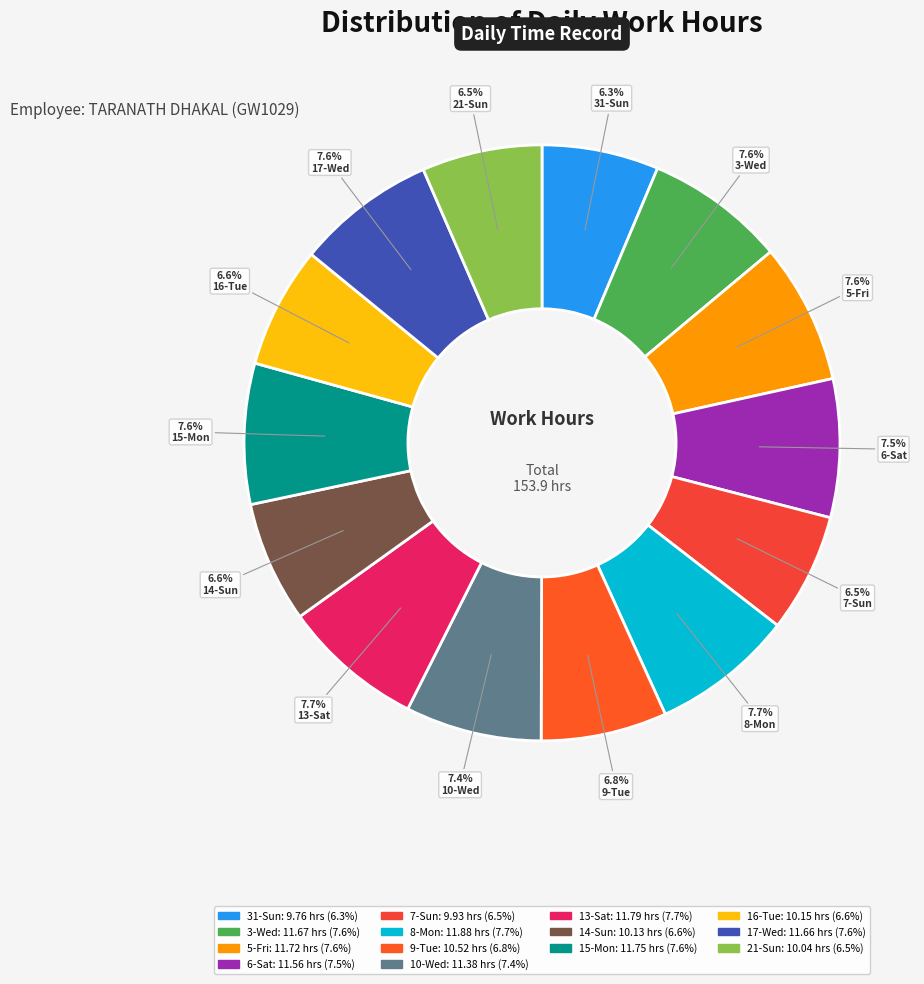

Combined, what portion of the pie is 3-Wed and 8-Mon?

15.3%